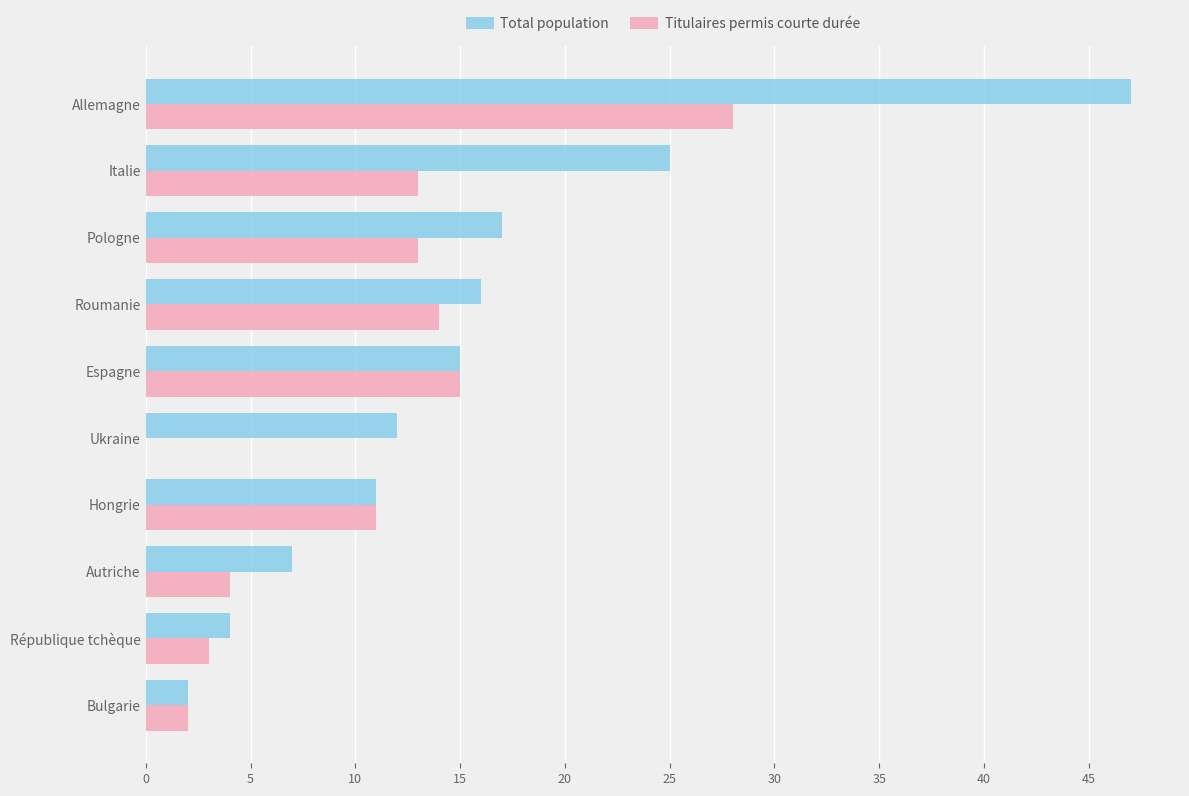

What is the sum of all Total population values?

156